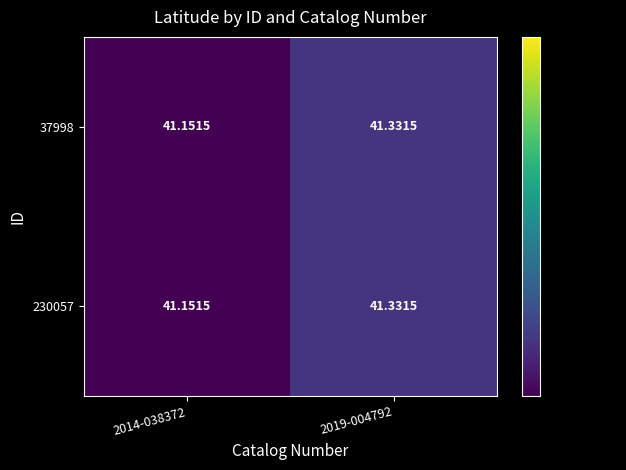

Is the value of 230057 at 2014-038372 greater than the value of 37998 at 2019-004792?

No